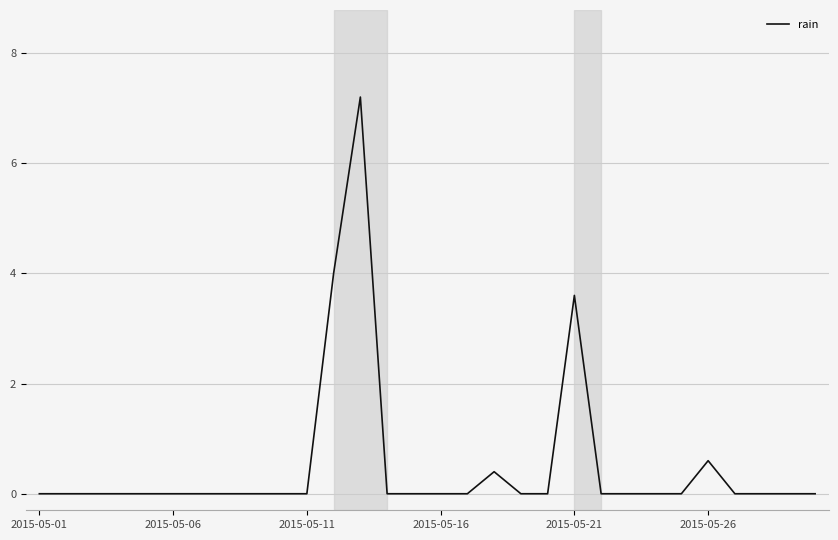

Does the chart have visible grid lines?

Yes